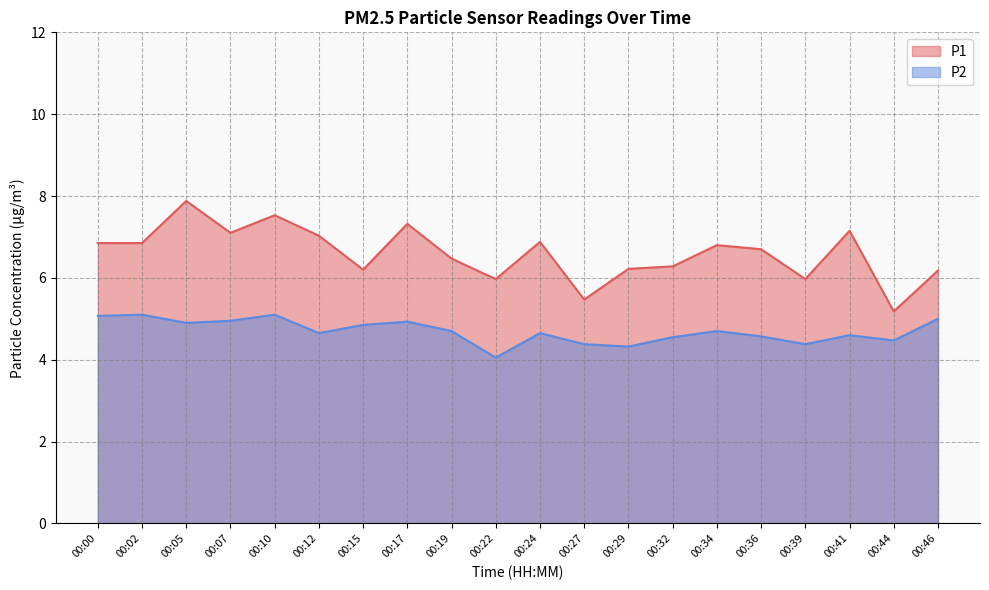

Which series has the widest spread of values?

P1